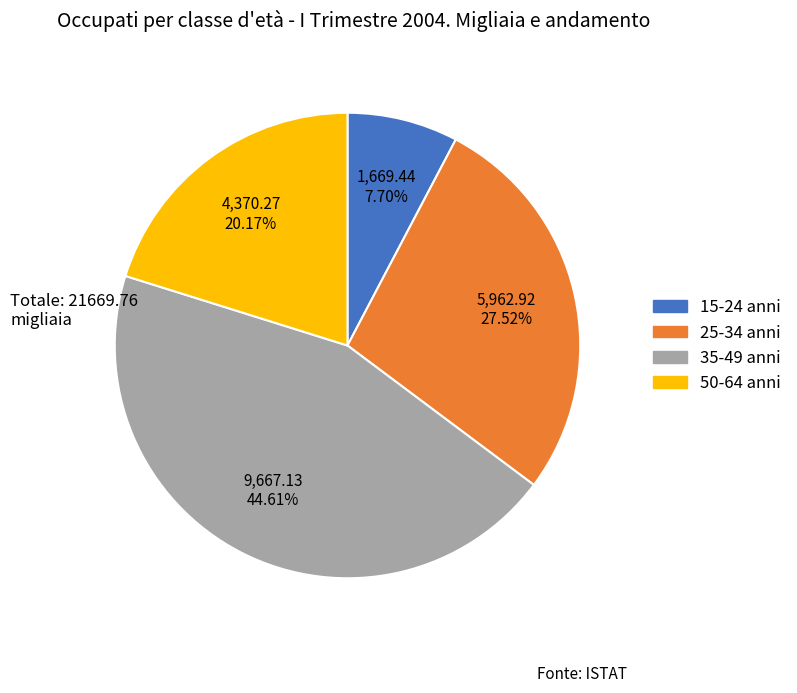

The 35-49 anni slice represents 45% of the pie. True or false?

True